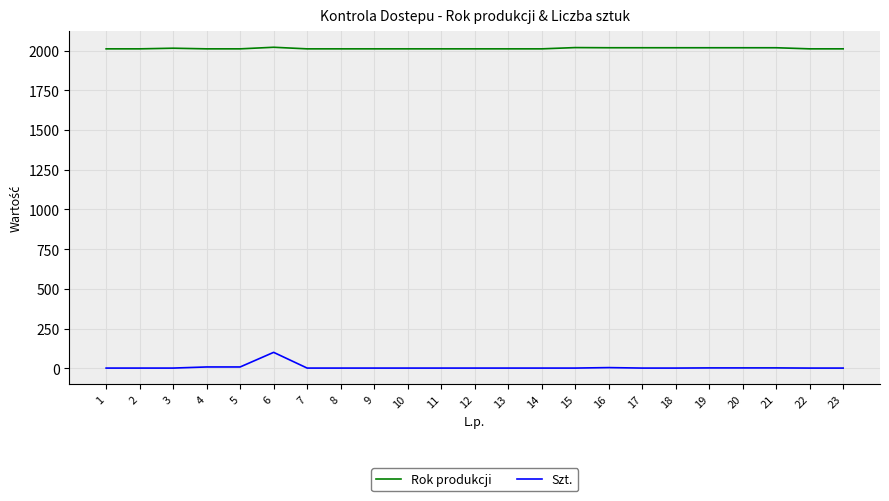

The Rok produkcji series shows 2011.0 at 9. True or false?

True